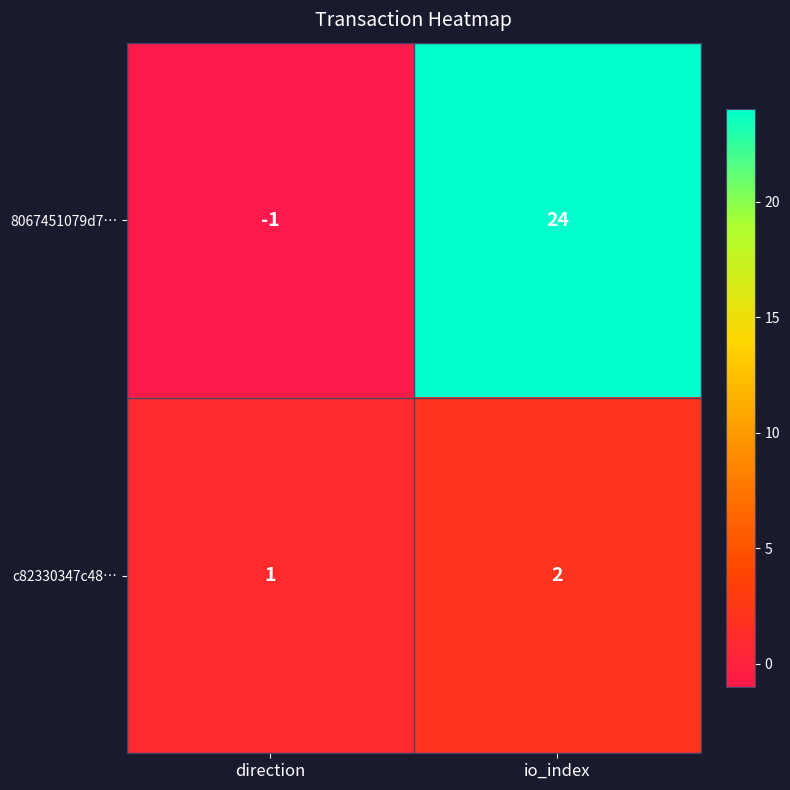

What value does the 8067451079d7… series have at io_index?

24